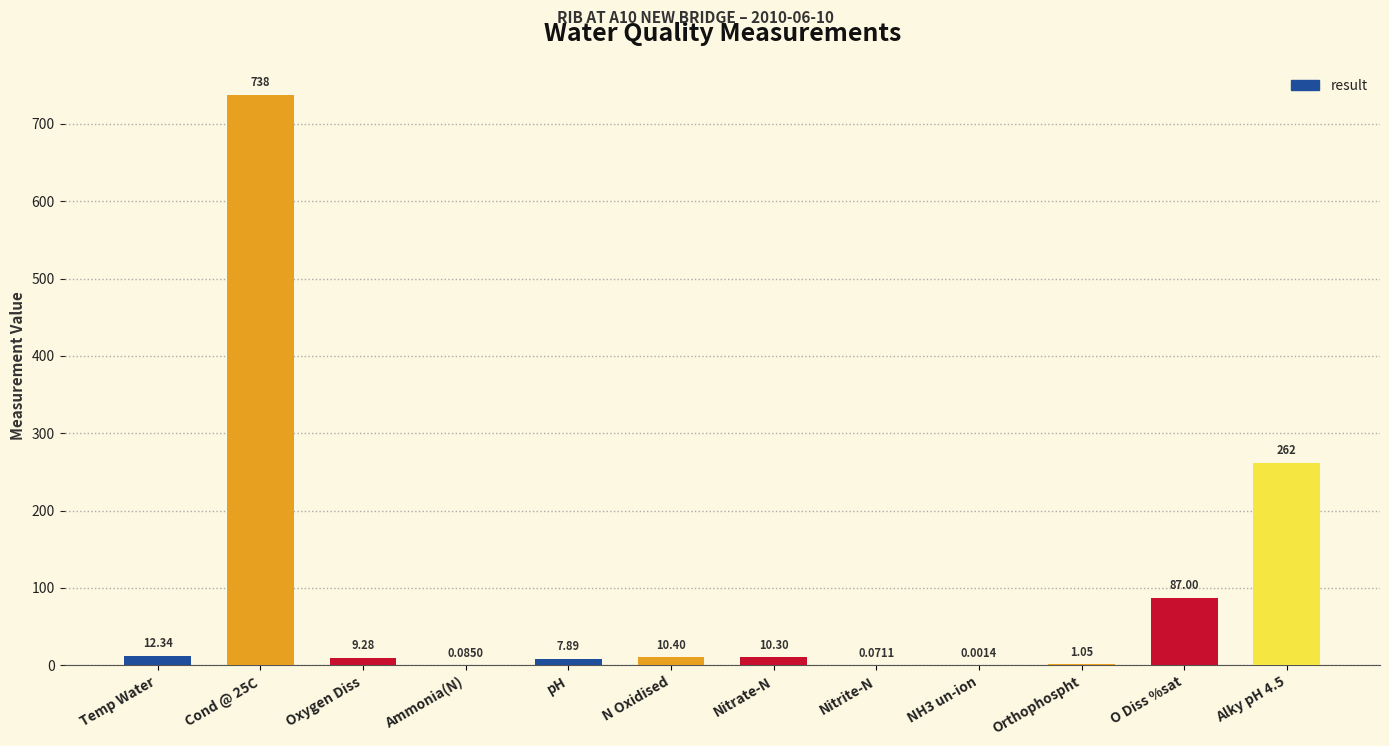

What is the sum of all values?

1138.4